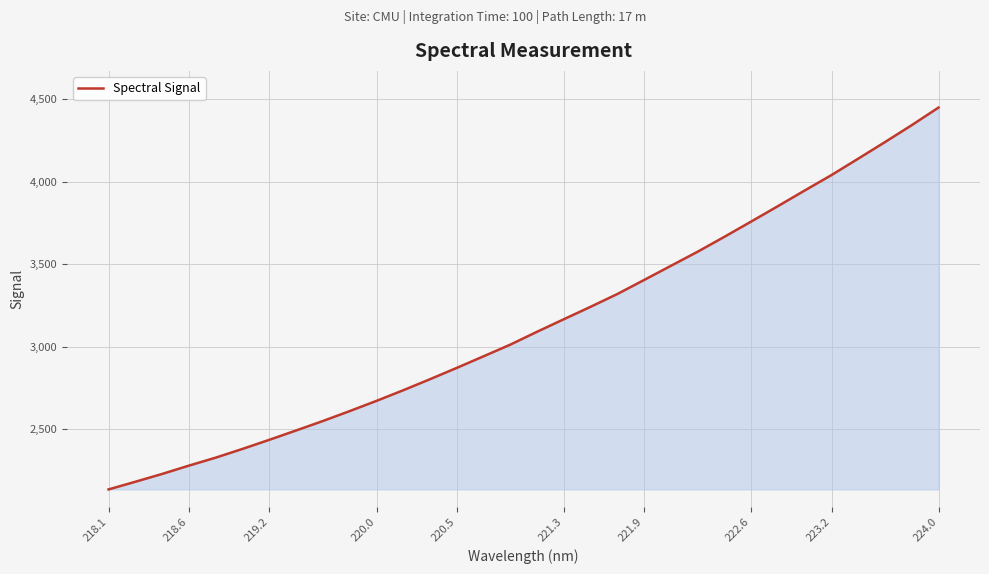

Does the chart have visible grid lines?

Yes